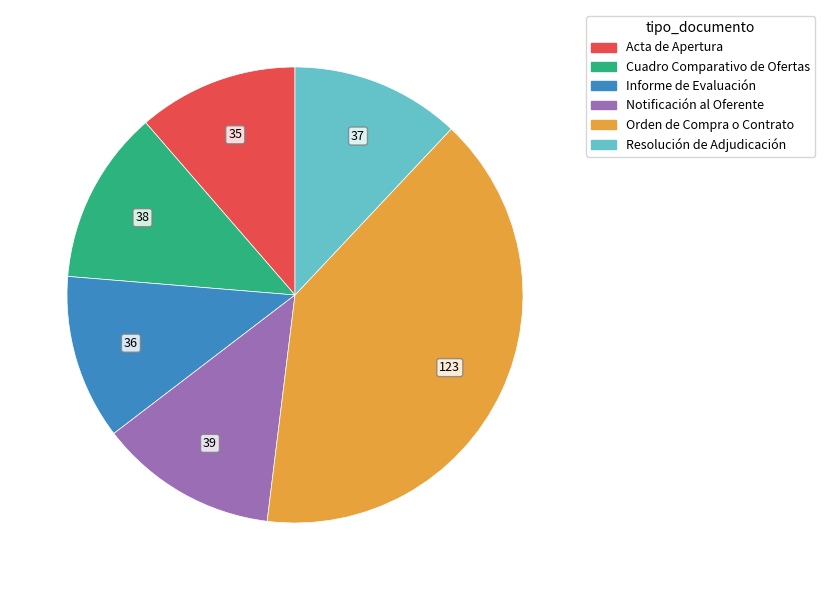

What is the largest slice in the pie chart?

Orden de Compra o Contrato